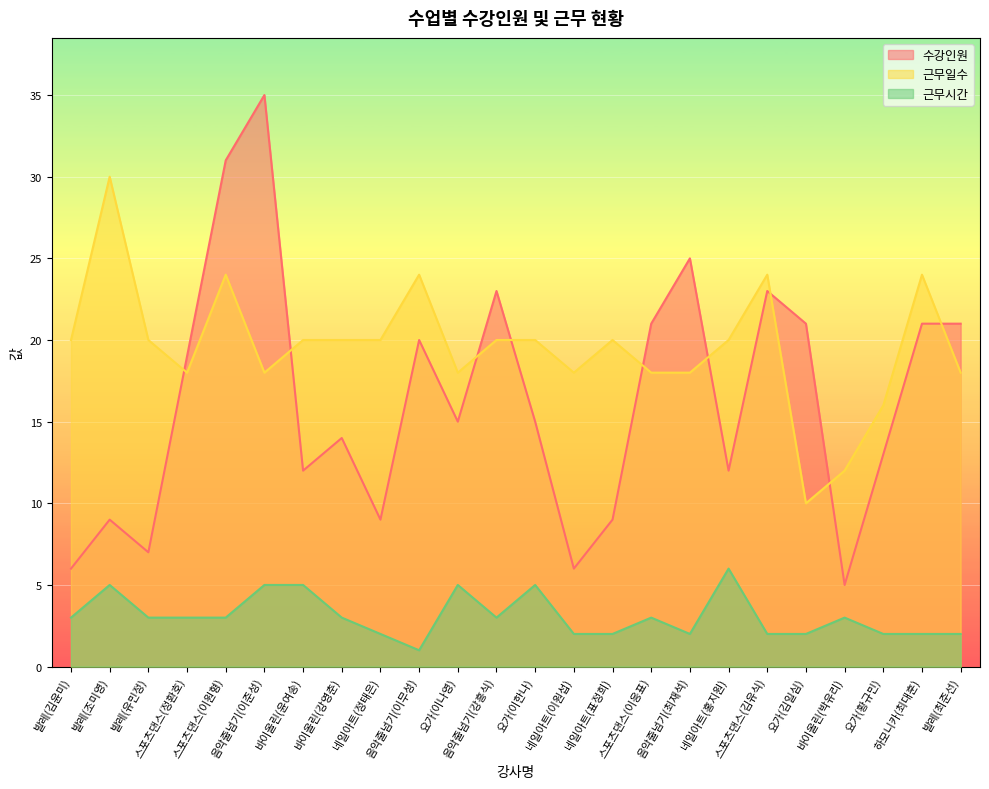

Which series has the largest total across all categories?

근무일수